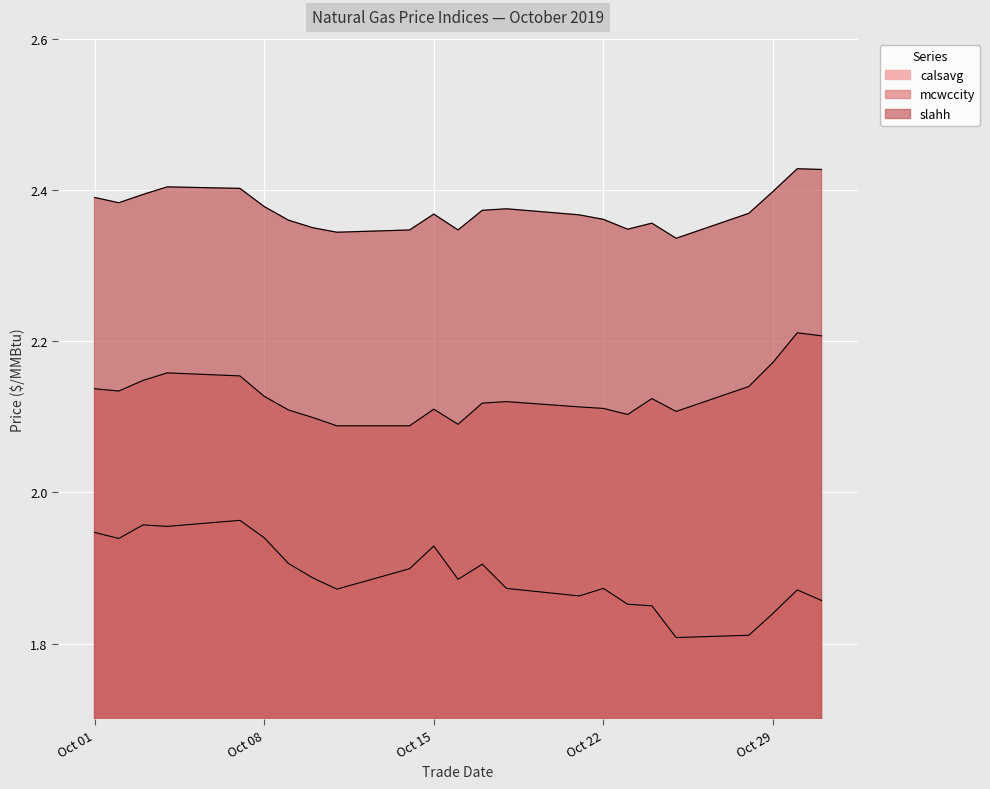

True or false: calsavg and mcwccity cross at least once.

False